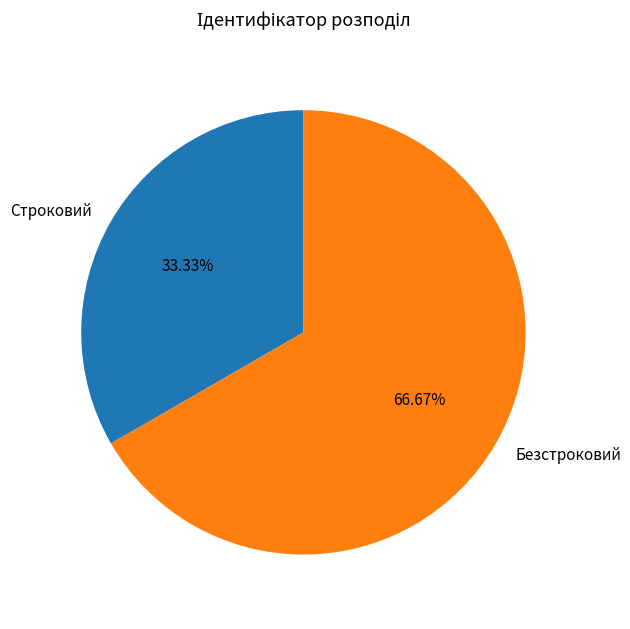

What is the total percentage of Безстроковий and Строковий?

100.0%